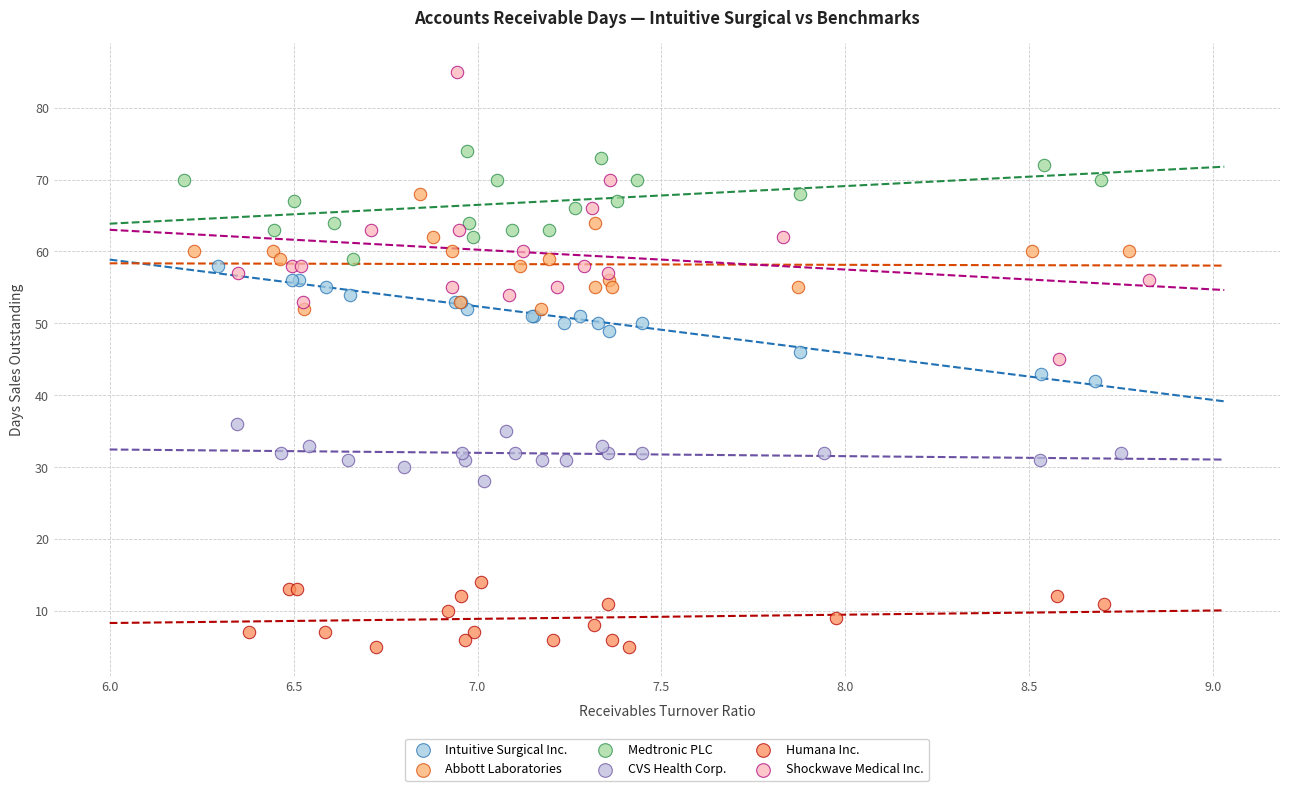

Which series reaches the maximum Y coordinate?

Shockwave Medical Inc.